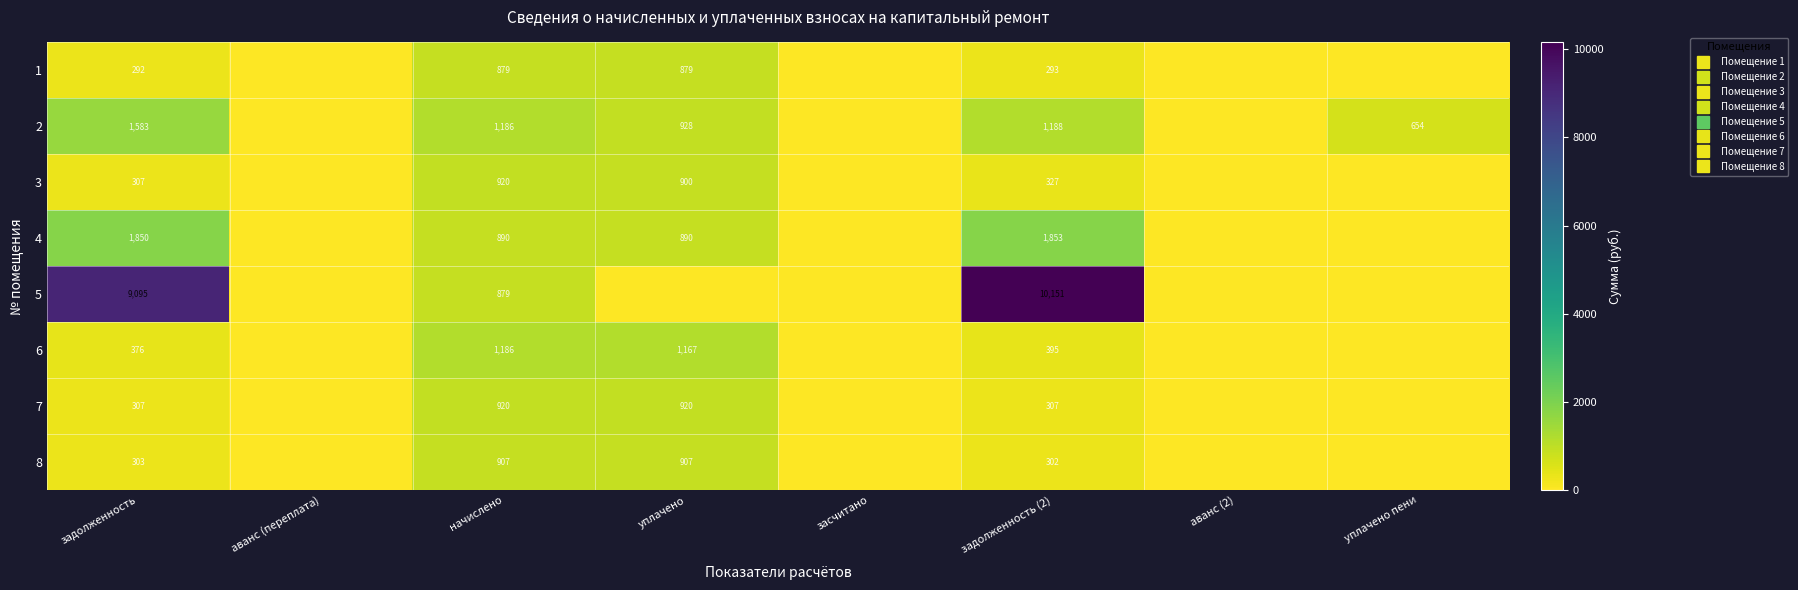

Which series has the largest range (max minus min)?

5